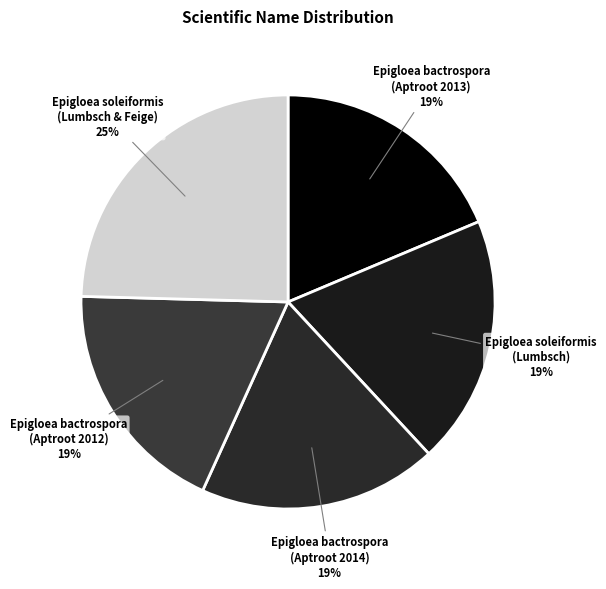

Combined, do Epigloea bactrospora (Aptroot 2013) and Epigloea soleiformis (Lumbsch & Feige) account for over 50%?

No